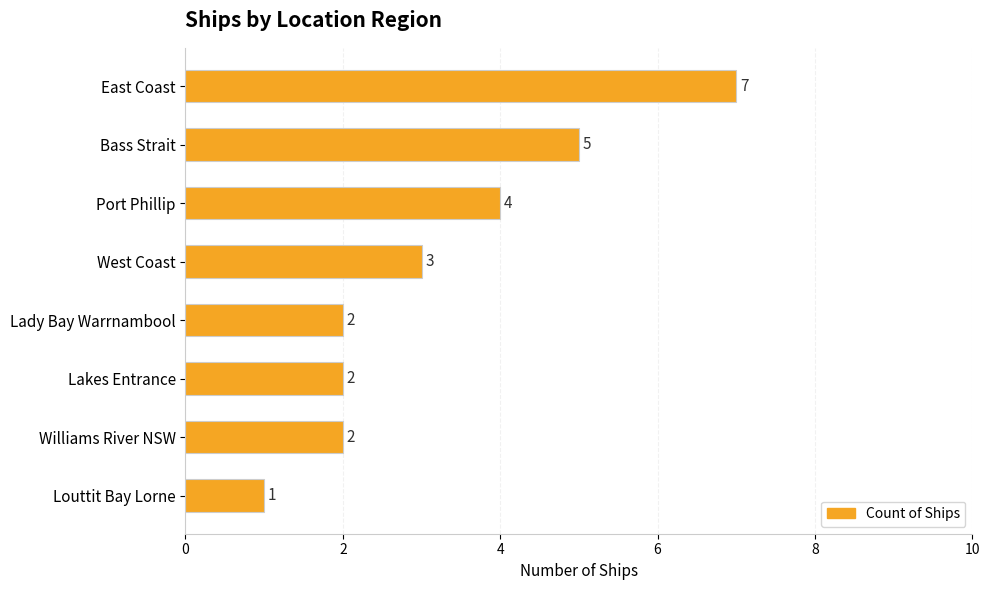

At which category does the chart reach its minimum across all series?

Louttit Bay Lorne